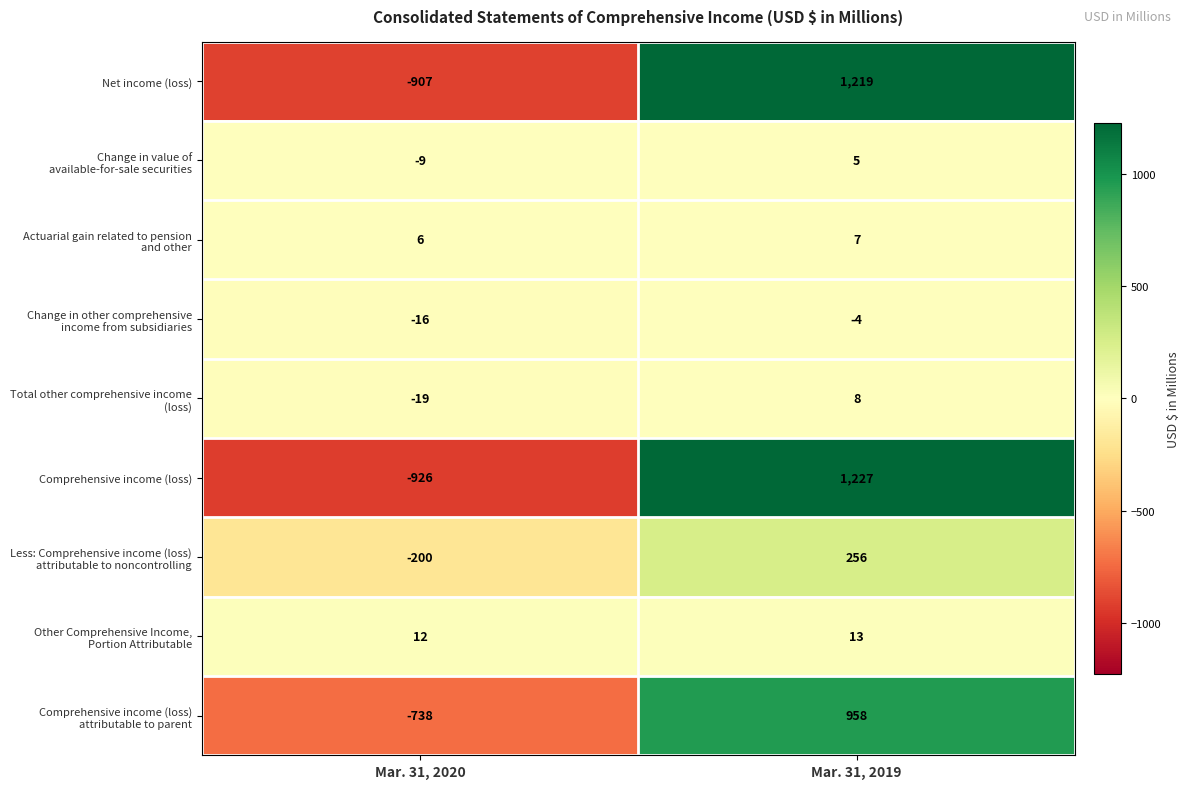

Count the number of categories in the chart.

2